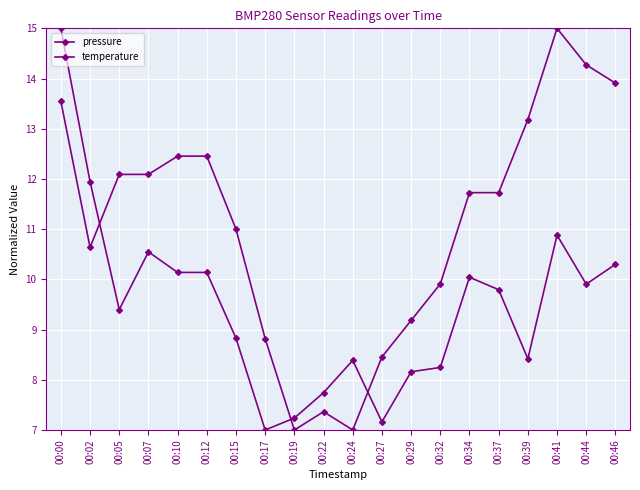

True or false: temperature and pressure intersect in this chart.

True